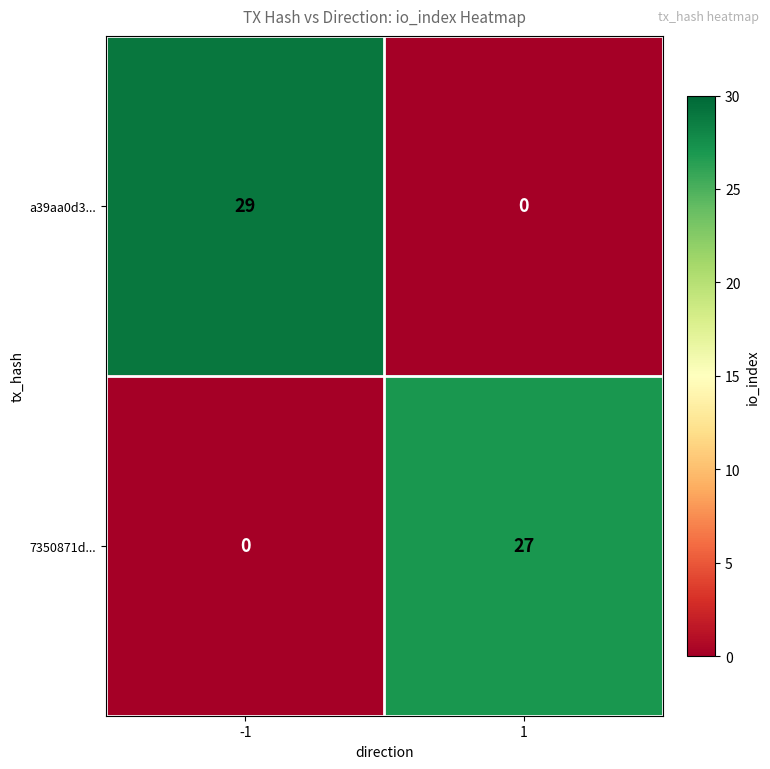

What is the difference between the highest and lowest values at -1?

29